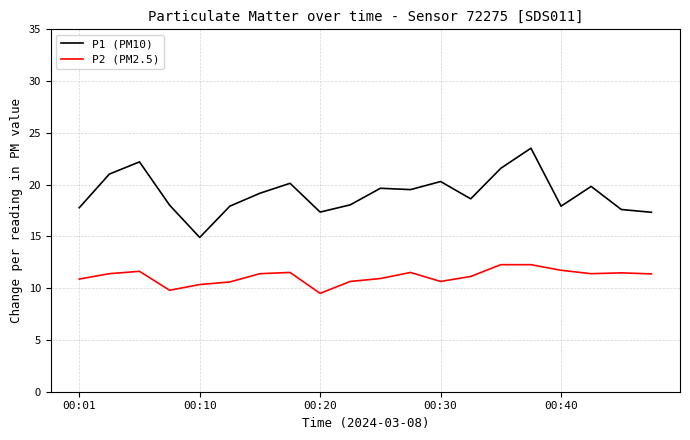

True or false: P1 (PM10) and P2 (PM2.5) intersect in this chart.

False